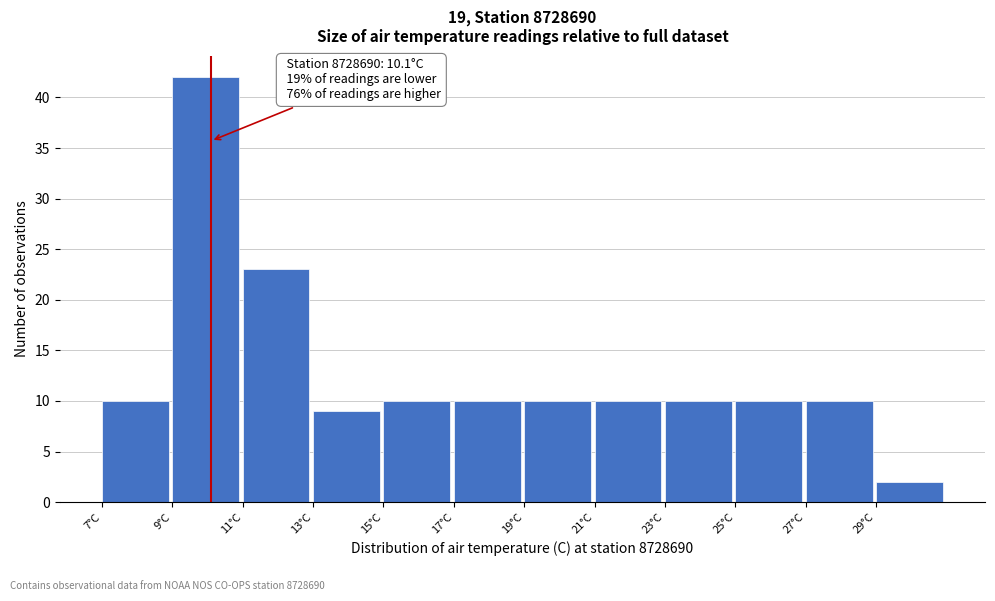

Over which range of the x-axis is the bar tallest?

9 to 11